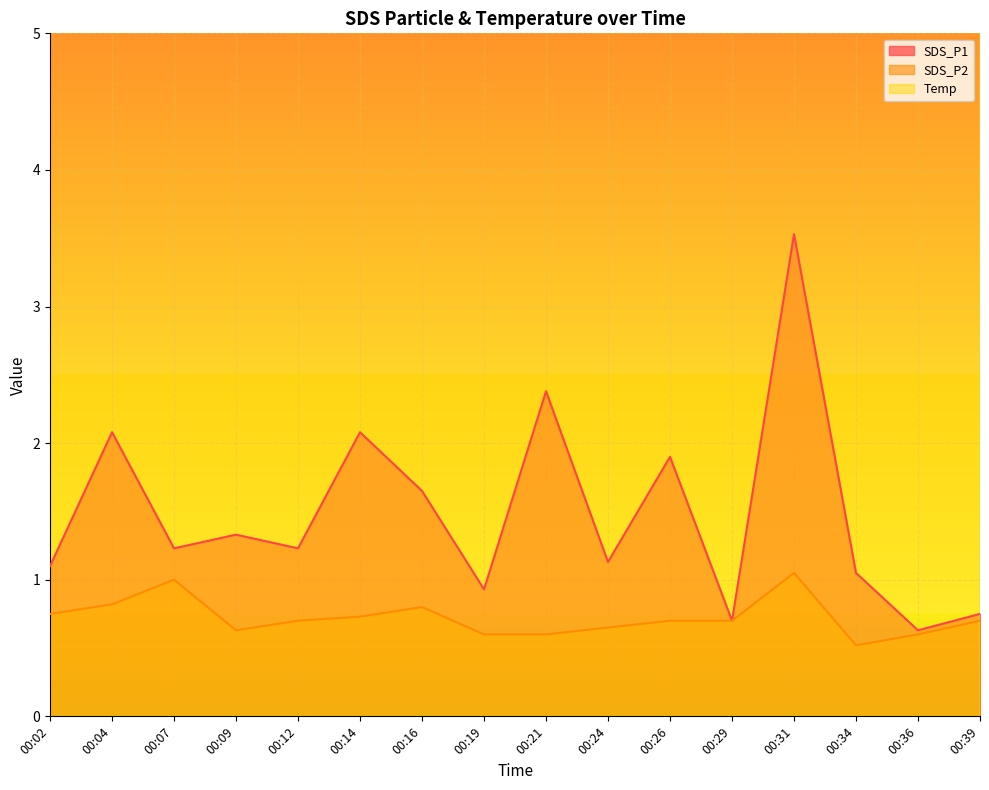

What is the sum of the SDS_P2 values at 00:12 and 00:09?

1.3